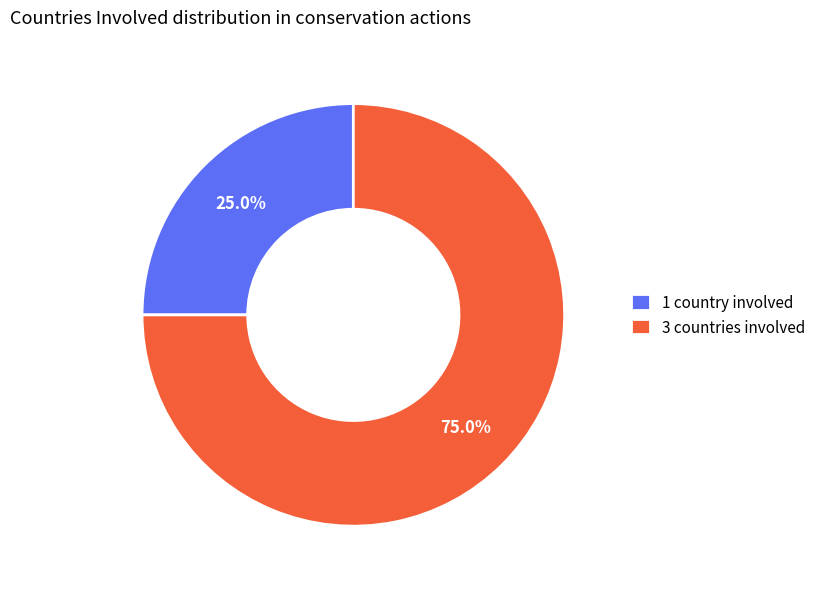

What portion of the pie excludes 3 countries involved?

25.0%